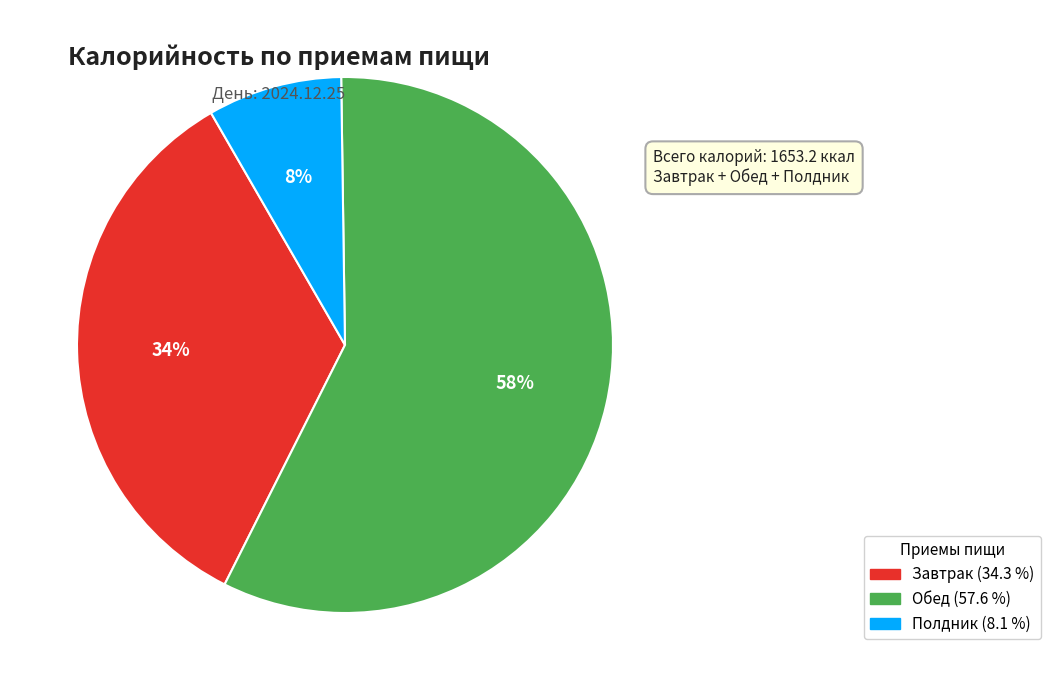

To the nearest percent, what is the difference between the largest and smallest slice percentages?

50%